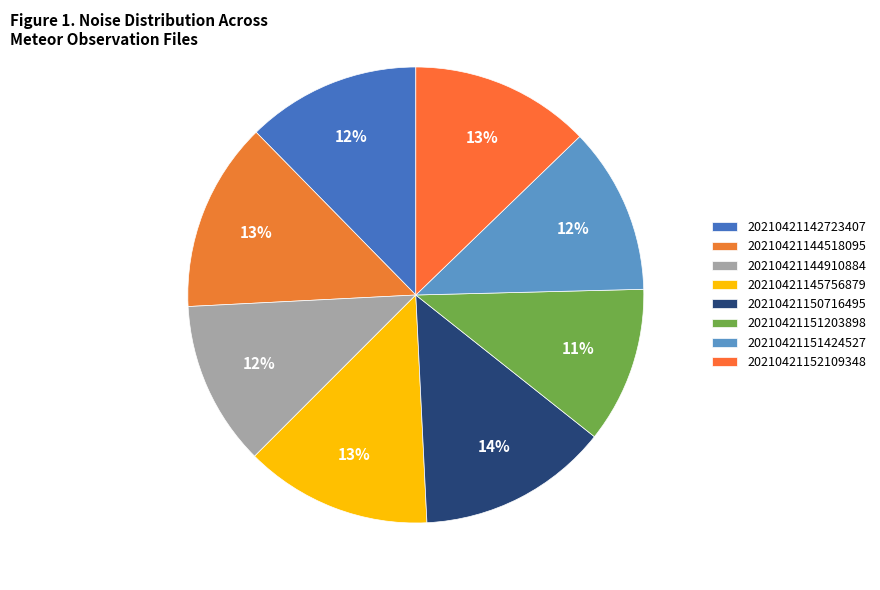

How many segments does this pie chart have?

8